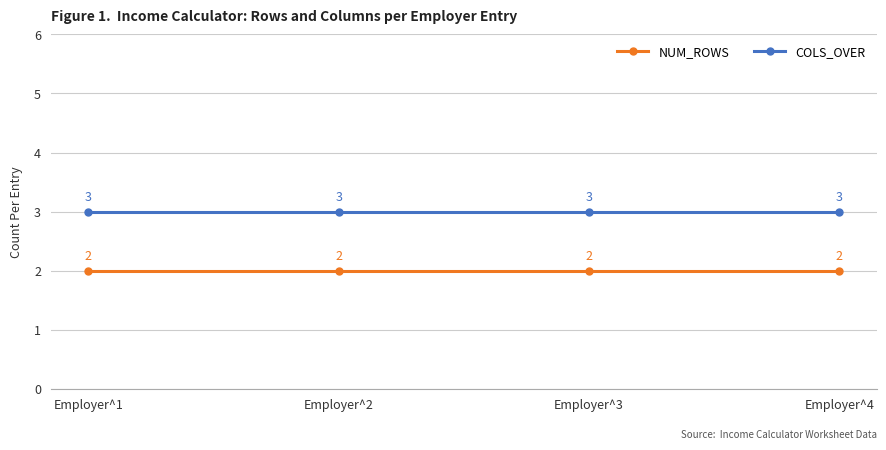

Reading left to right, what are all the values shown in this chart?

NUM_ROWS: 2	2	2	2
COLS_OVER: 3	3	3	3